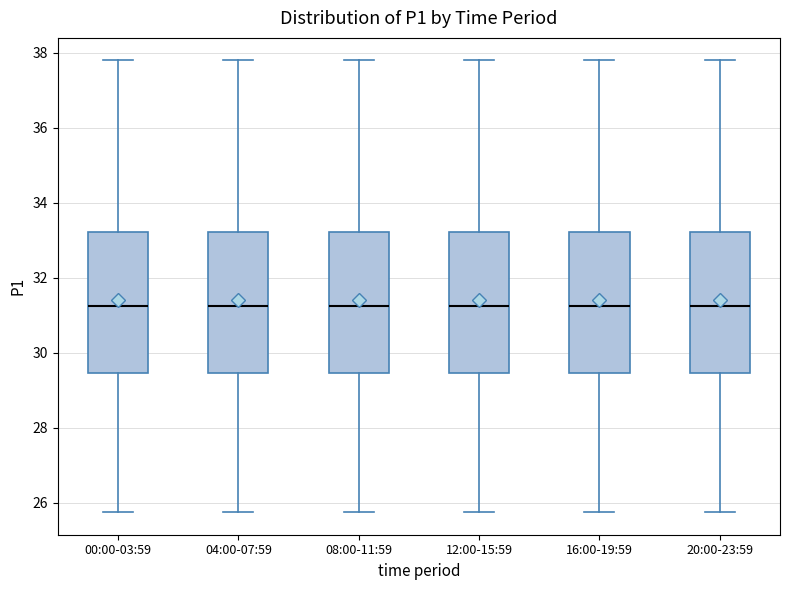

Reading left to right, read every box against the y-axis: the position of its median line, the range the box covers, and the ends of its whiskers. The values are not printed on the chart, so give them approximately, as read against the axis.

00:00-03:59: median 31.2, box 29.4 to 33.2, whiskers 25.8 to 37.8
04:00-07:59: median 31.2, box 29.4 to 33.2, whiskers 25.8 to 37.8
08:00-11:59: median 31.2, box 29.4 to 33.2, whiskers 25.8 to 37.8
12:00-15:59: median 31.2, box 29.4 to 33.2, whiskers 25.8 to 37.8
16:00-19:59: median 31.2, box 29.4 to 33.2, whiskers 25.8 to 37.8
20:00-23:59: median 31.2, box 29.4 to 33.2, whiskers 25.8 to 37.8